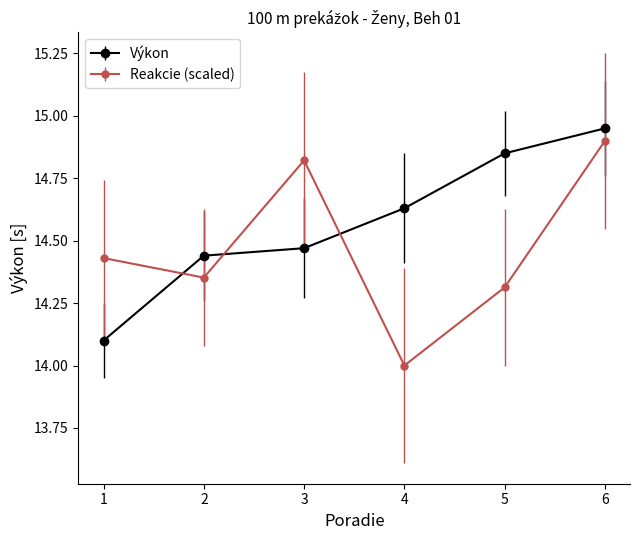

How many lines are shown in the chart?

2